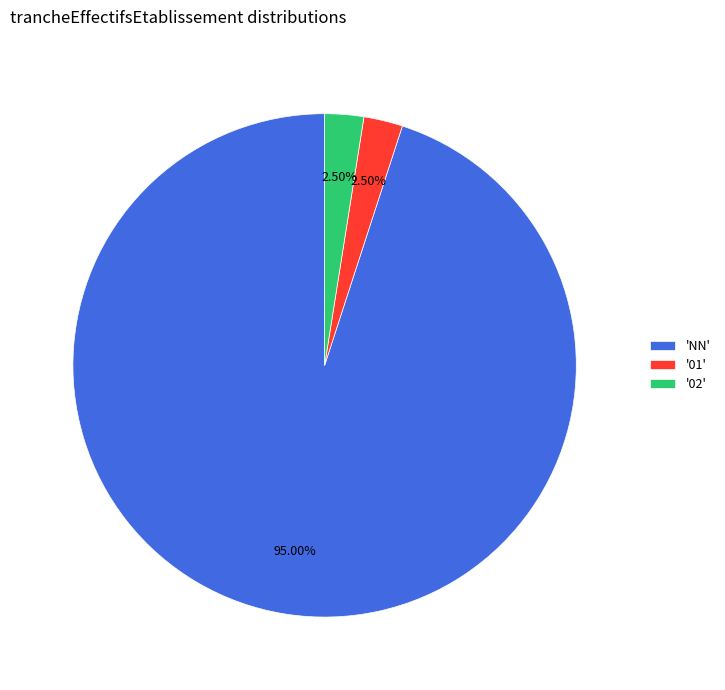

How many segments does this pie chart have?

3